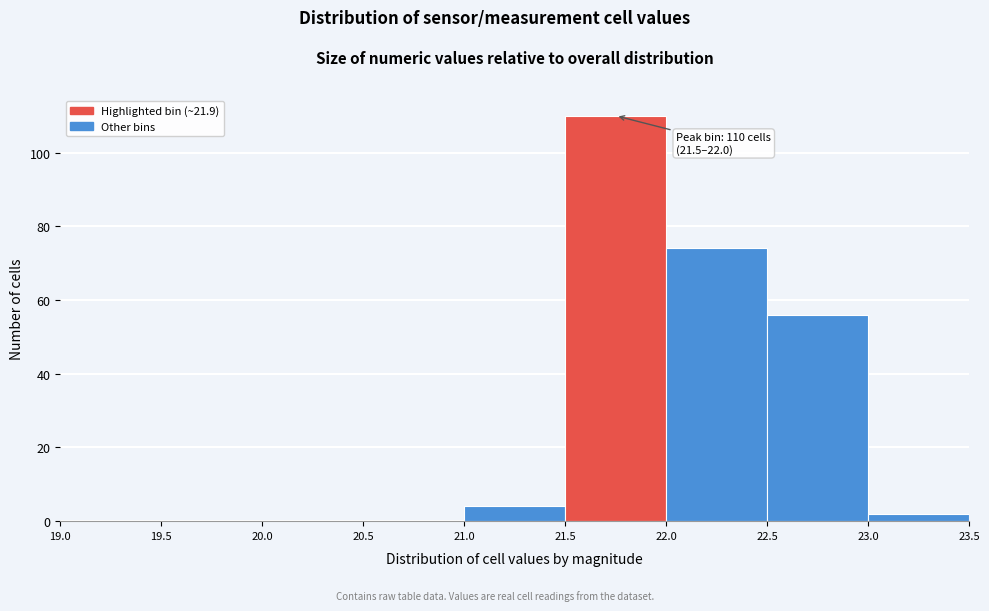

Which range on the x-axis has the tallest bar?

21.5 to 22.0